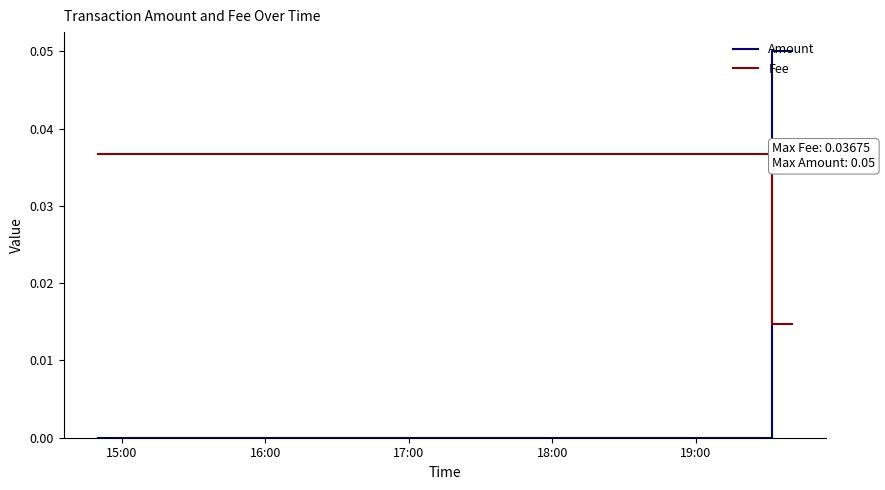

Which series has the largest total across all categories?

Amount